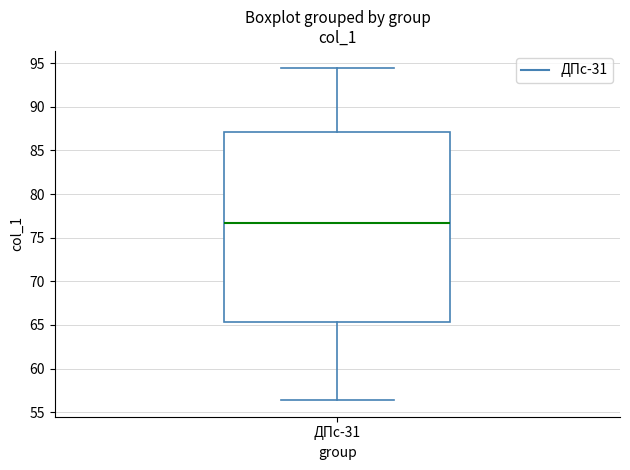

Where is the upper edge of the box for ДПс-31 on the y-axis? The values are not printed on the chart, so give them approximately, as read against the axis.

87.0